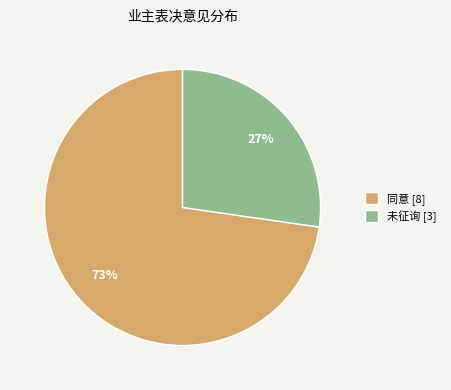

What percentage is the 未征询 slice, to the nearest percent?

27%